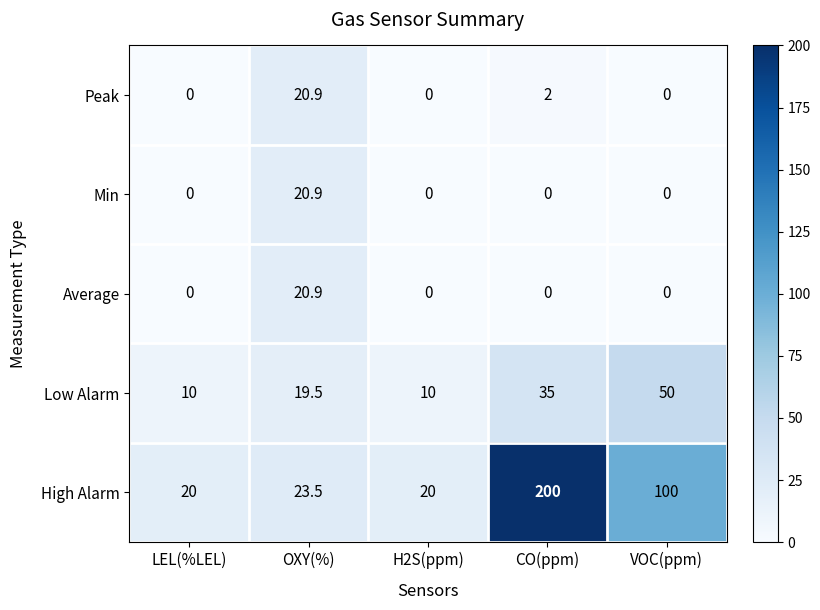

True or false: Peak has a value of 0.0 at LEL(%LEL).

True